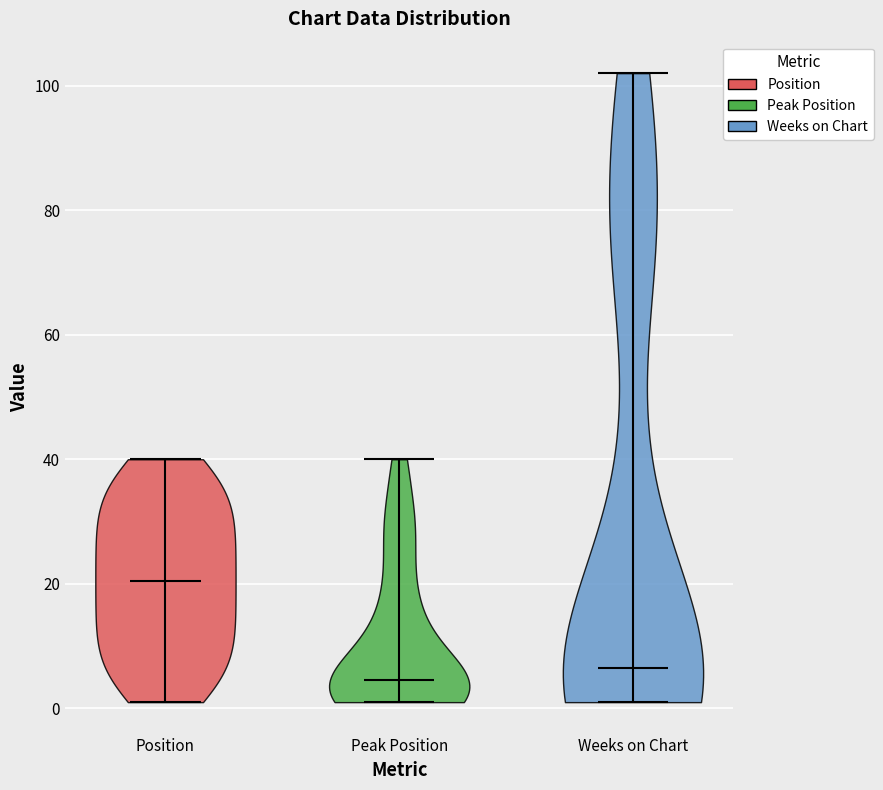

Which violin has the highest median line?

Position